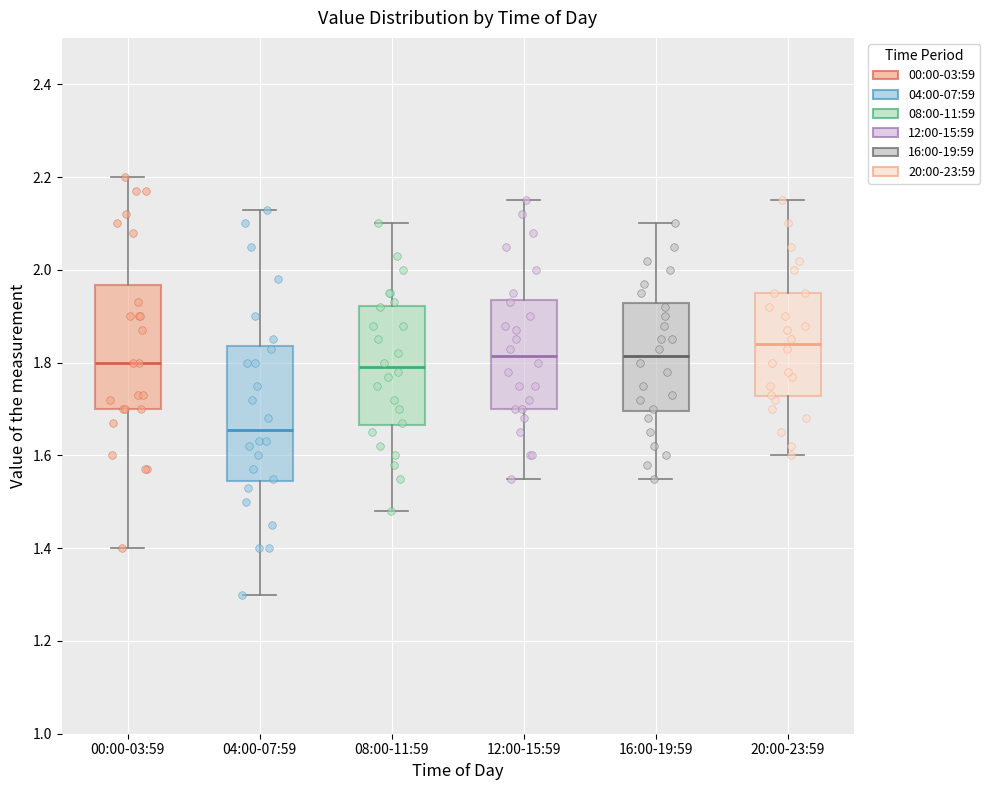

Which box is the tallest, from its lower edge to its upper edge?

04:00-07:59